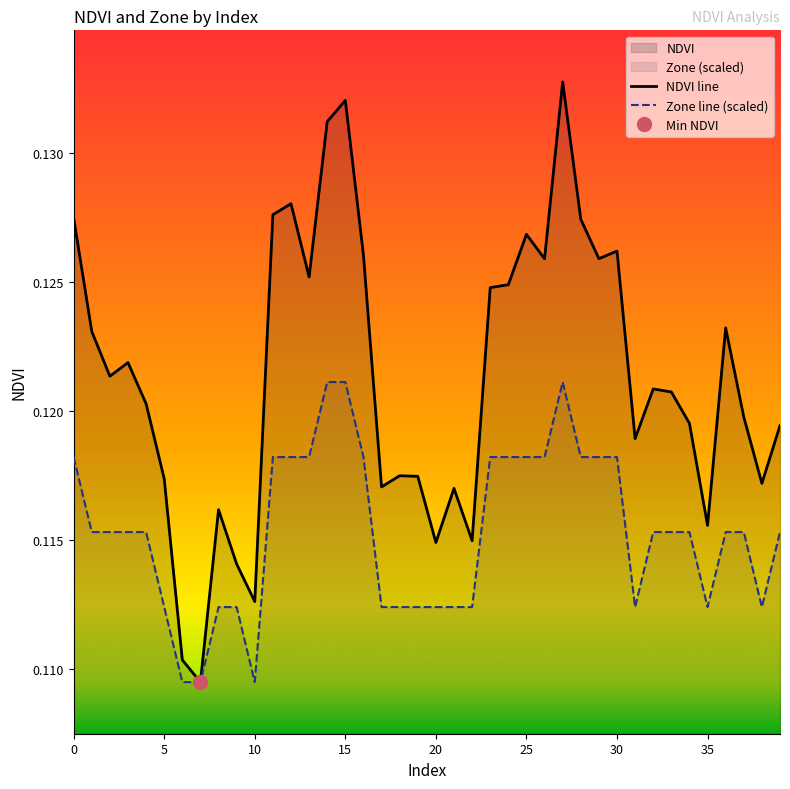

What is the lowest value of the NDVI line series?

0.1